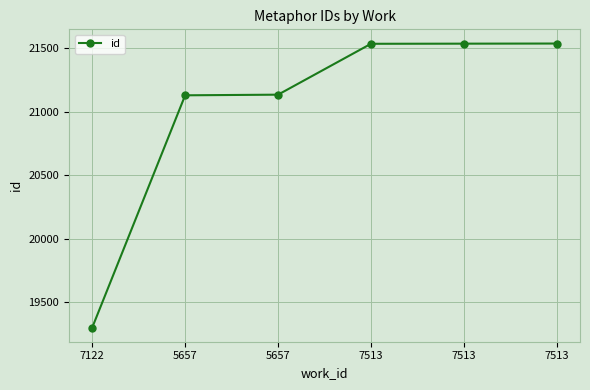

How many distinct data groups are displayed?

1